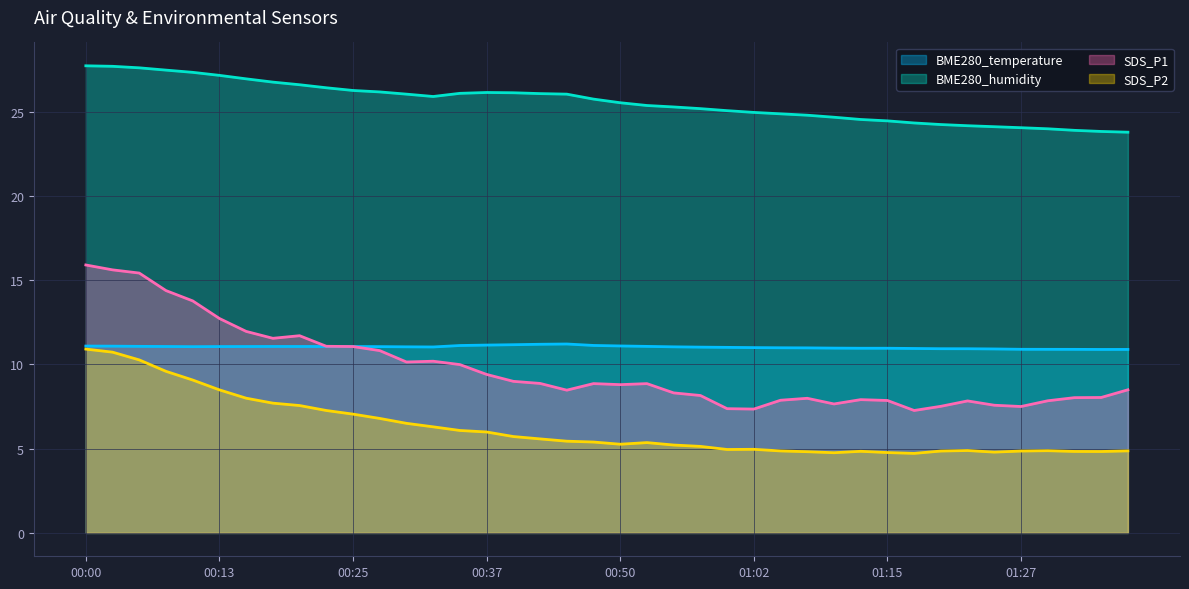

Which series has the largest range (max minus min)?

SDS_P1